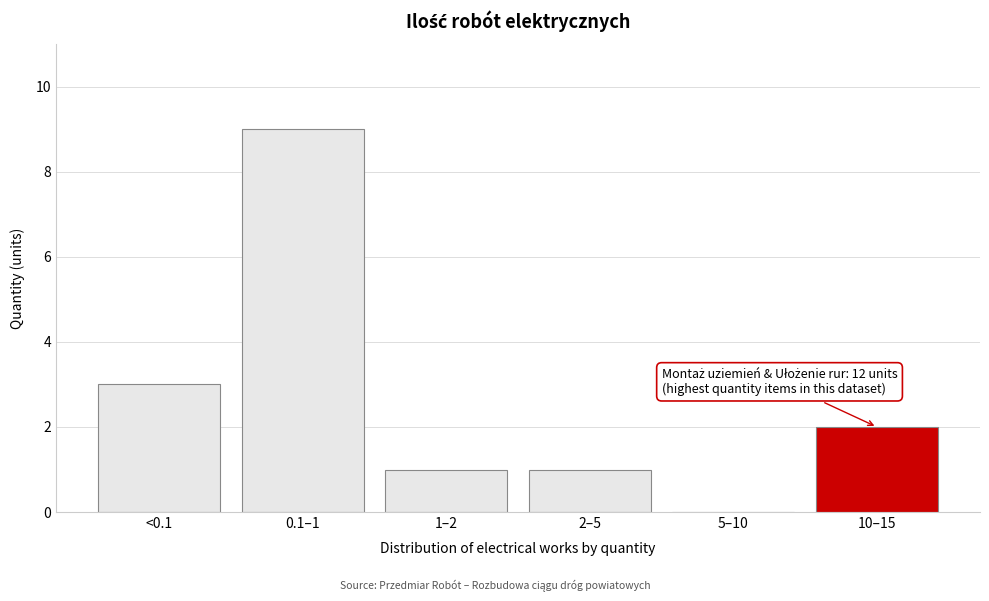

Reading right to left, transcribe all the data shown in this chart.

10–15=2	5–10=0	2–5=1	1–2=1	0.1–1=9	<0.1=3